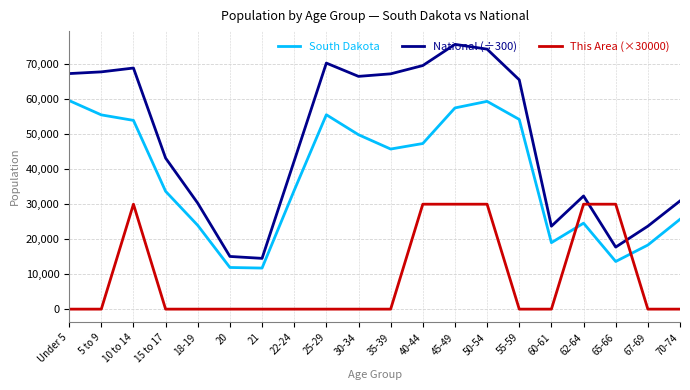

Count the This Area (×30000) values in the range 0 to 30000.

20